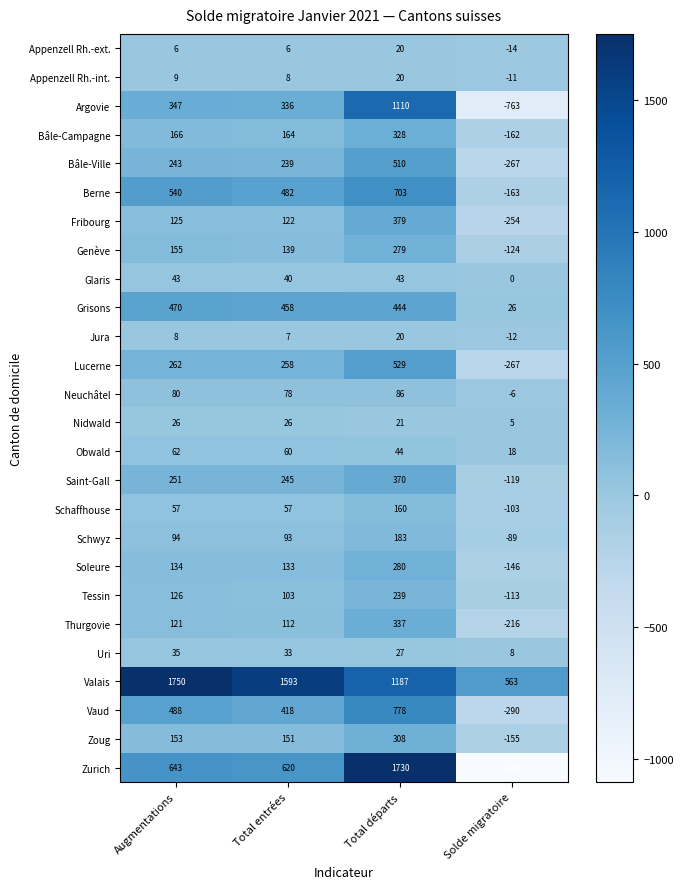

What is the sum of the Lucerne values at Augmentations and Solde migratoire?

-5